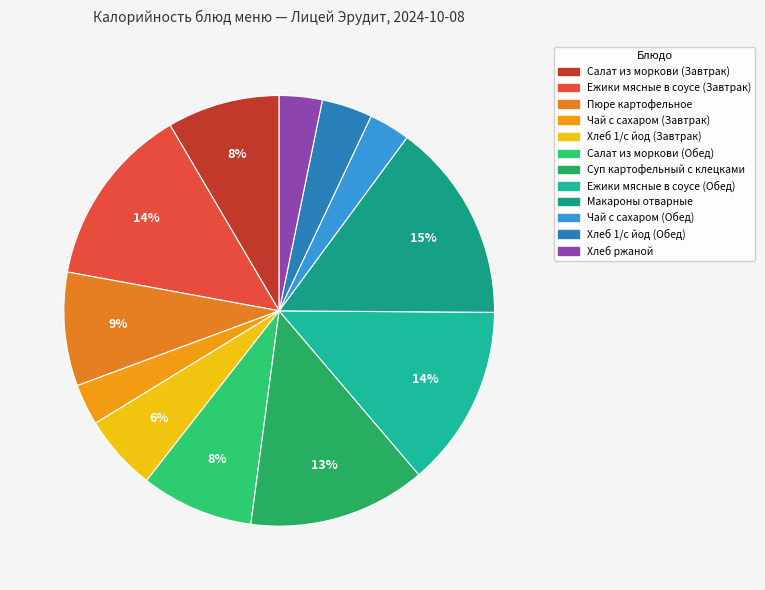

Rank the categories by value from lowest to highest.

Чай с сахаром (Завтрак), Чай с сахаром (Обед), Хлеб ржаной, Хлеб 1/с йод (Обед), Хлеб 1/с йод (Завтрак), Салат из моркови (Завтрак), Салат из моркови (Обед), Пюре картофельное, Суп картофельный с клецками, Ежики мясные в соусе (Завтрак), Ежики мясные в соусе (Обед), Макароны отварные